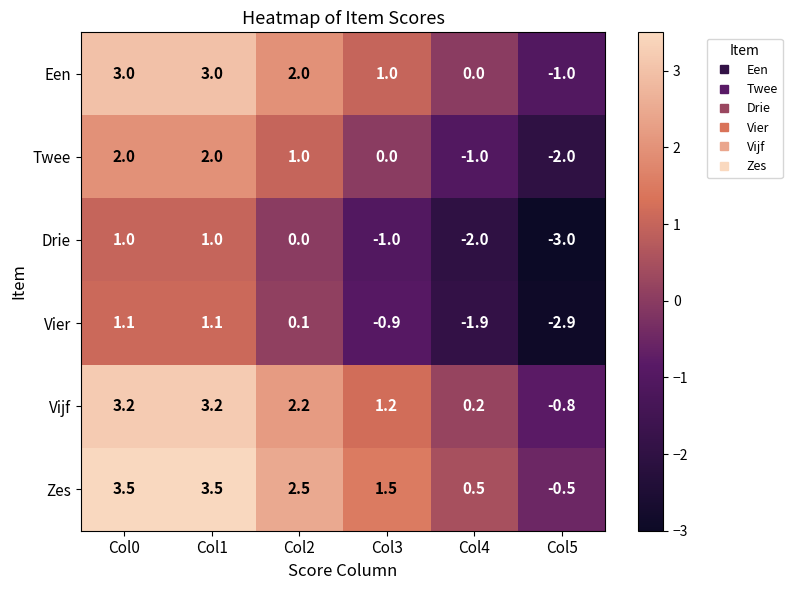

What is the difference between the maximum and minimum values in the Zes series?

4.0